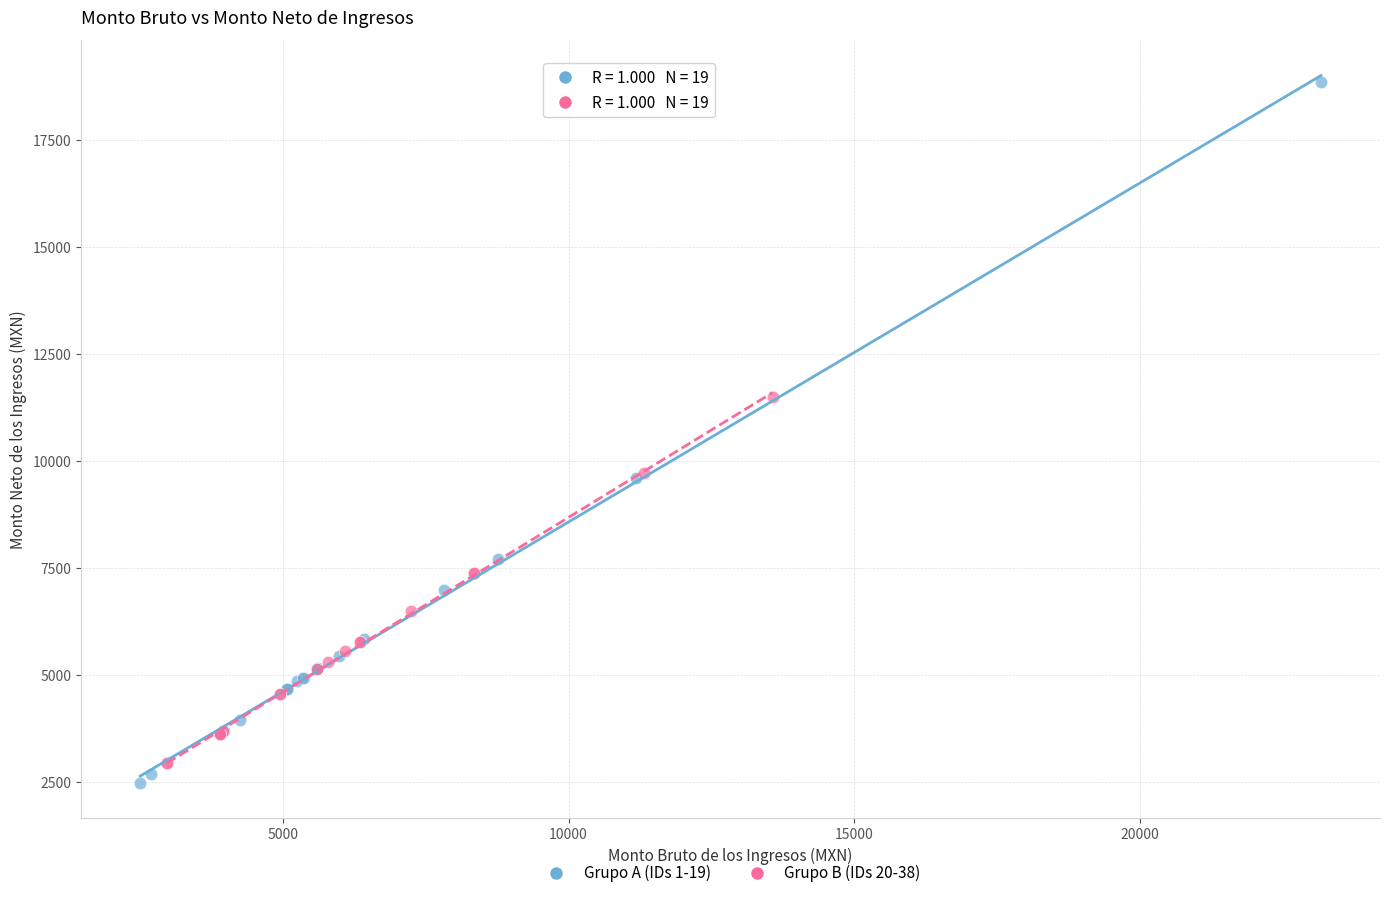

Which series has the largest Y range (max minus min)?

Grupo A (IDs 1-19)